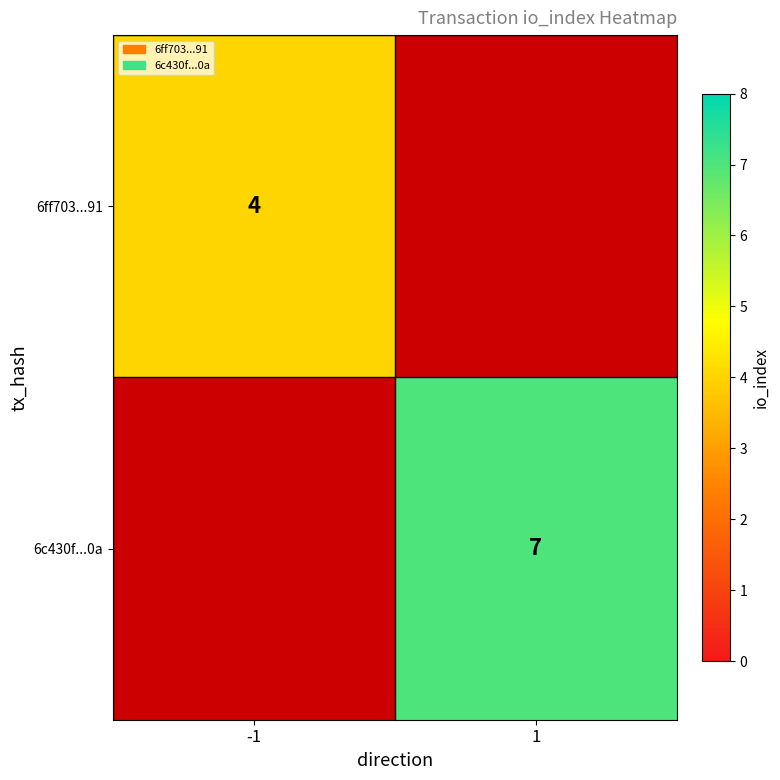

Count the number of data series in this chart.

2